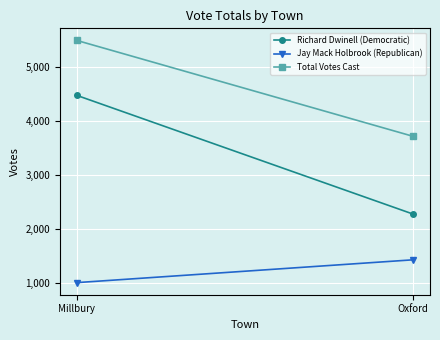

List the series in order of their peak value, highest first.

Total Votes Cast, Richard Dwinell (Democratic), Jay Mack Holbrook (Republican)